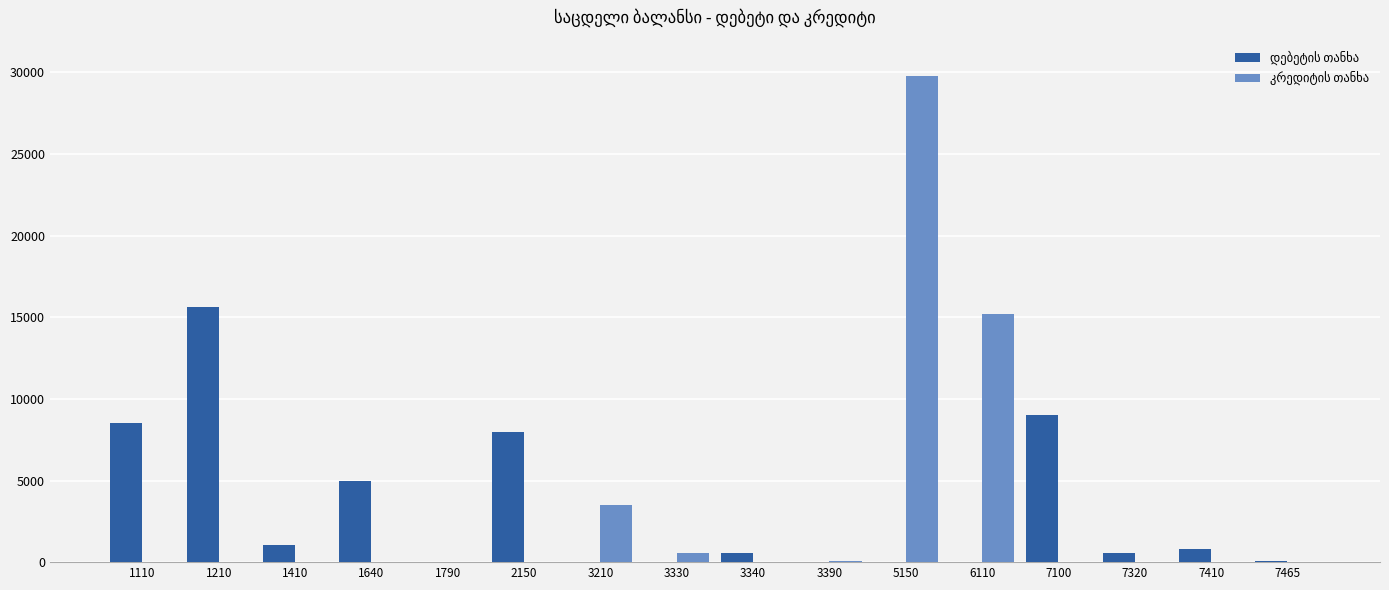

At which category is the sum across all series the highest?

5150